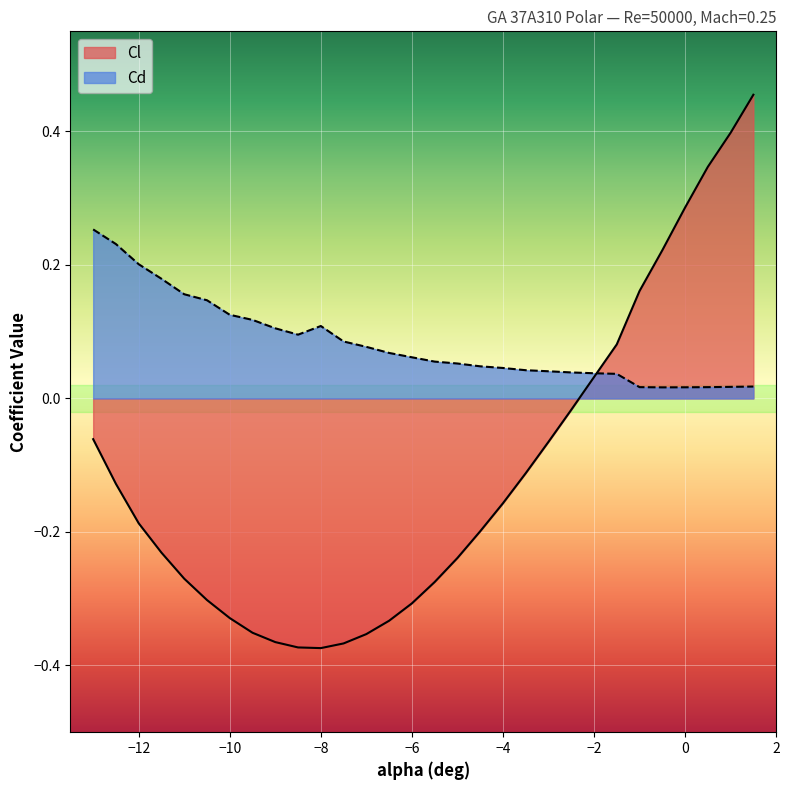

Reading right to left, what are all the values shown in this chart?

Cl: 1.5=0.5	1=0.4	0.5=0.3	0=0.3	-0.5=0.2	-1=0.2	-1.5=0.1	-2=0.0	-2.5=-0.0	-3=-0.1	-3.5=-0.1	-4=-0.2	-4.5=-0.2	-5=-0.2	-5.5=-0.3	-6=-0.3	-6.5=-0.3	-7=-0.4	-7.5=-0.4	-8=-0.4	-8.5=-0.4	-9=-0.4	-9.5=-0.4	-10=-0.3	-10.5=-0.3	-11=-0.3	-11.5=-0.2	-12=-0.2	-12.5=-0.1	-13=-0.1
Cd: 1.5=0.0	1=0.0	0.5=0.0	0=0.0	-0.5=0.0	-1=0.0	-1.5=0.0	-2=0.0	-2.5=0.0	-3=0.0	-3.5=0.0	-4=0.0	-4.5=0.0	-5=0.1	-5.5=0.1	-6=0.1	-6.5=0.1	-7=0.1	-7.5=0.1	-8=0.1	-8.5=0.1	-9=0.1	-9.5=0.1	-10=0.1	-10.5=0.1	-11=0.2	-11.5=0.2	-12=0.2	-12.5=0.2	-13=0.3